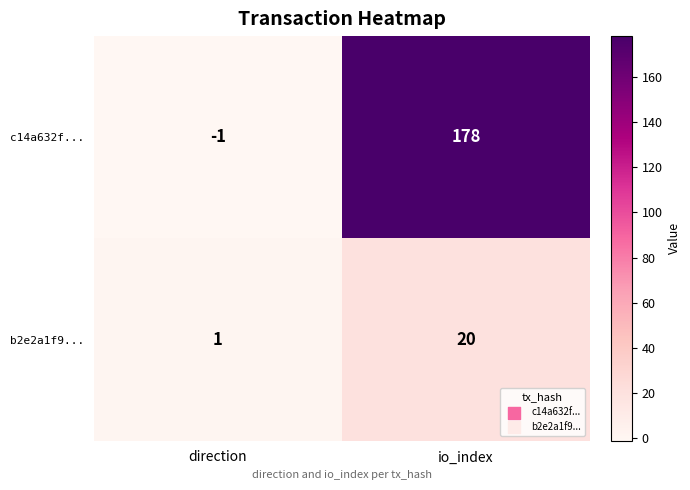

How many values in c14a632f... are below zero?

1